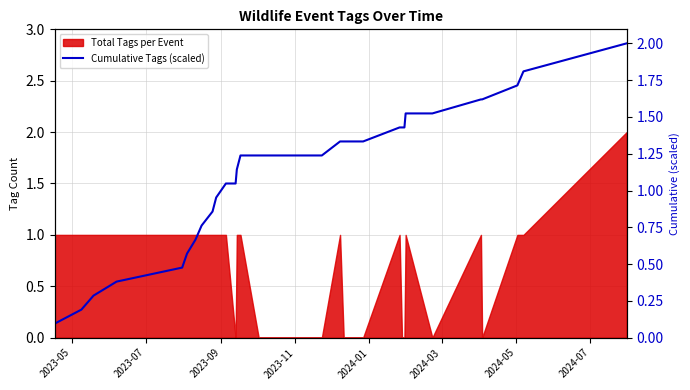

Does the chart display data point markers on the line(s)?

No